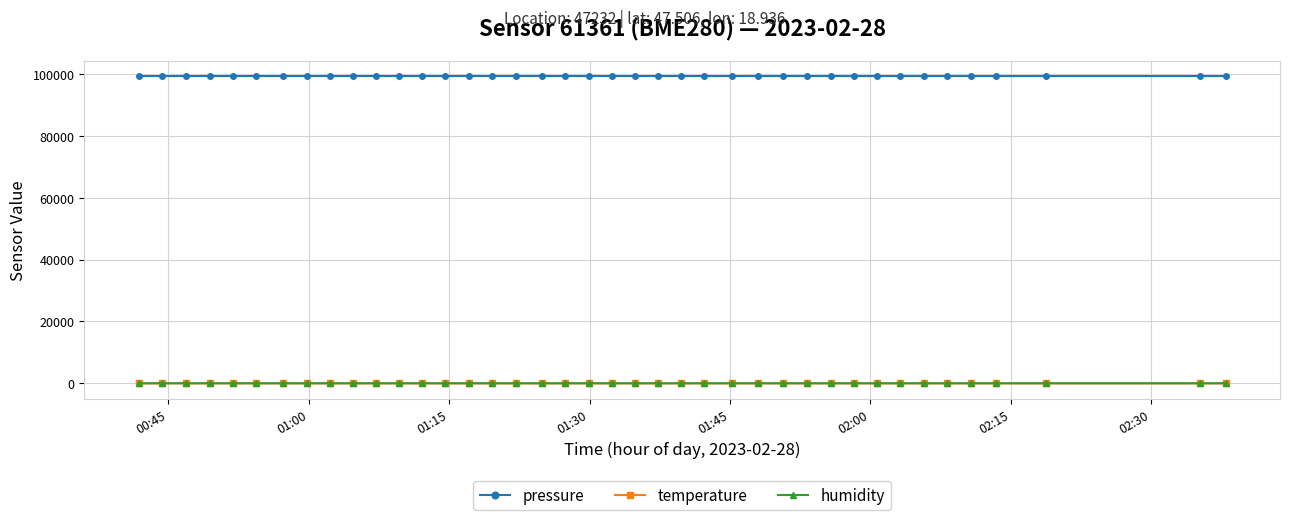

True or false: pressure and temperature cross at least once.

False